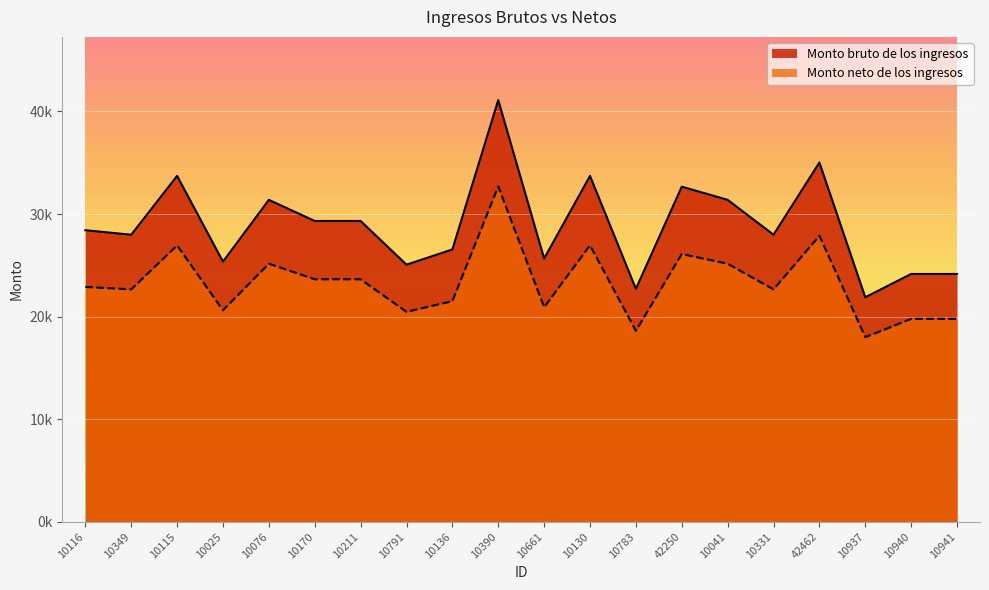

At which category does the chart reach its minimum across all series?

10937